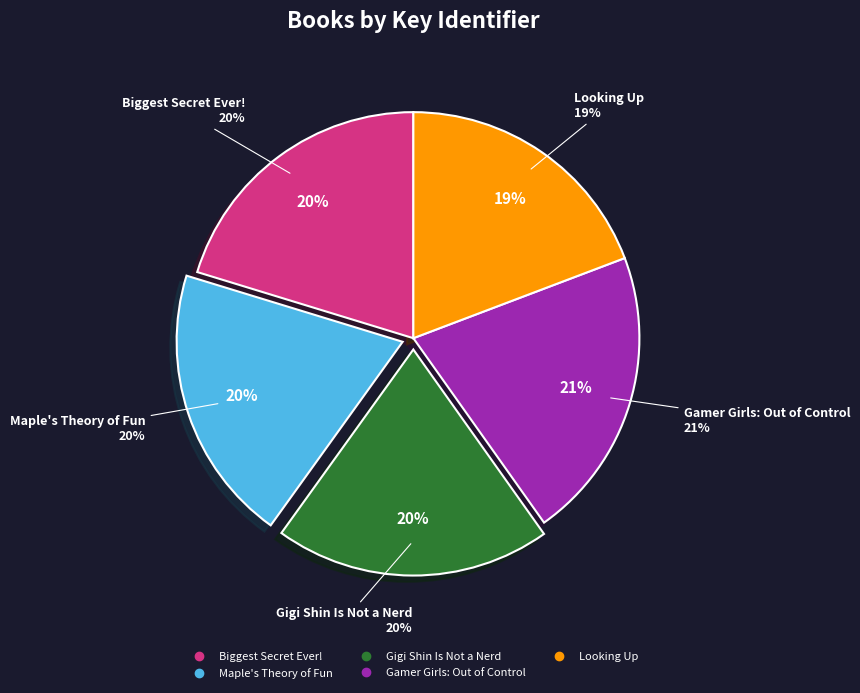

Rank the categories by value from highest to lowest.

Gamer Girls: Out of Control, Biggest Secret Ever!, Maple's Theory of Fun, Gigi Shin Is Not a Nerd, Looking Up